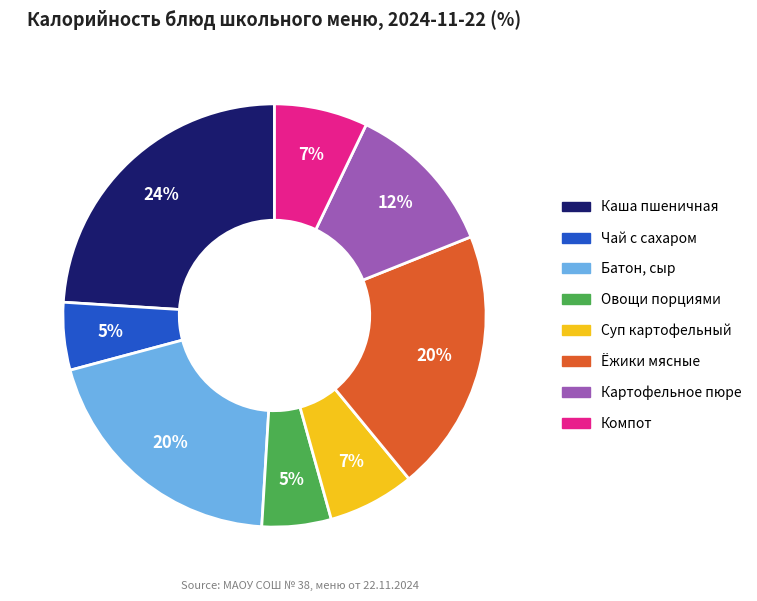

To the nearest percent, what is the difference between the largest and smallest slice percentages?

19%